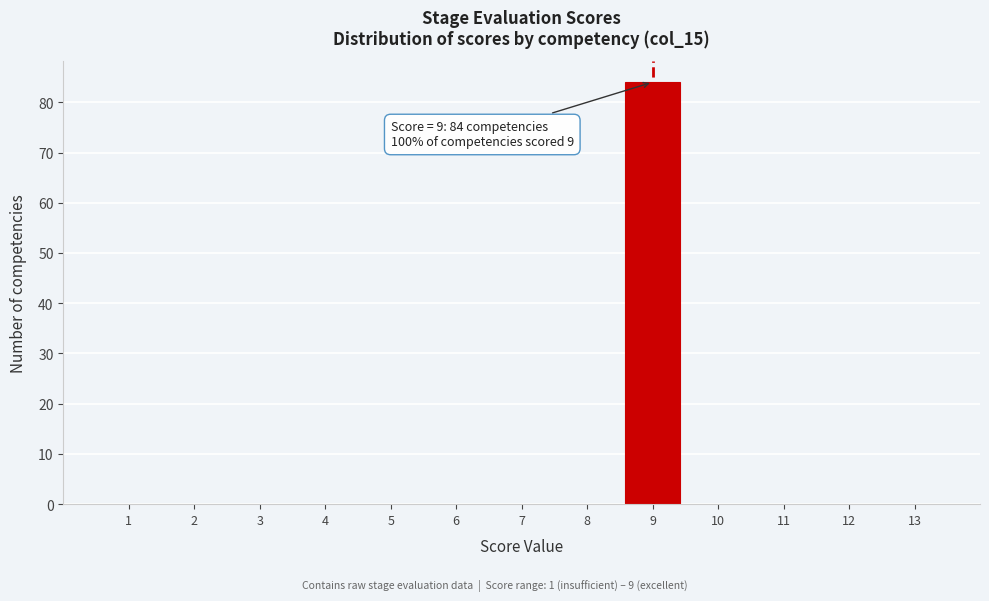

Over which range of the x-axis is the bar tallest?

8.5 to 9.5